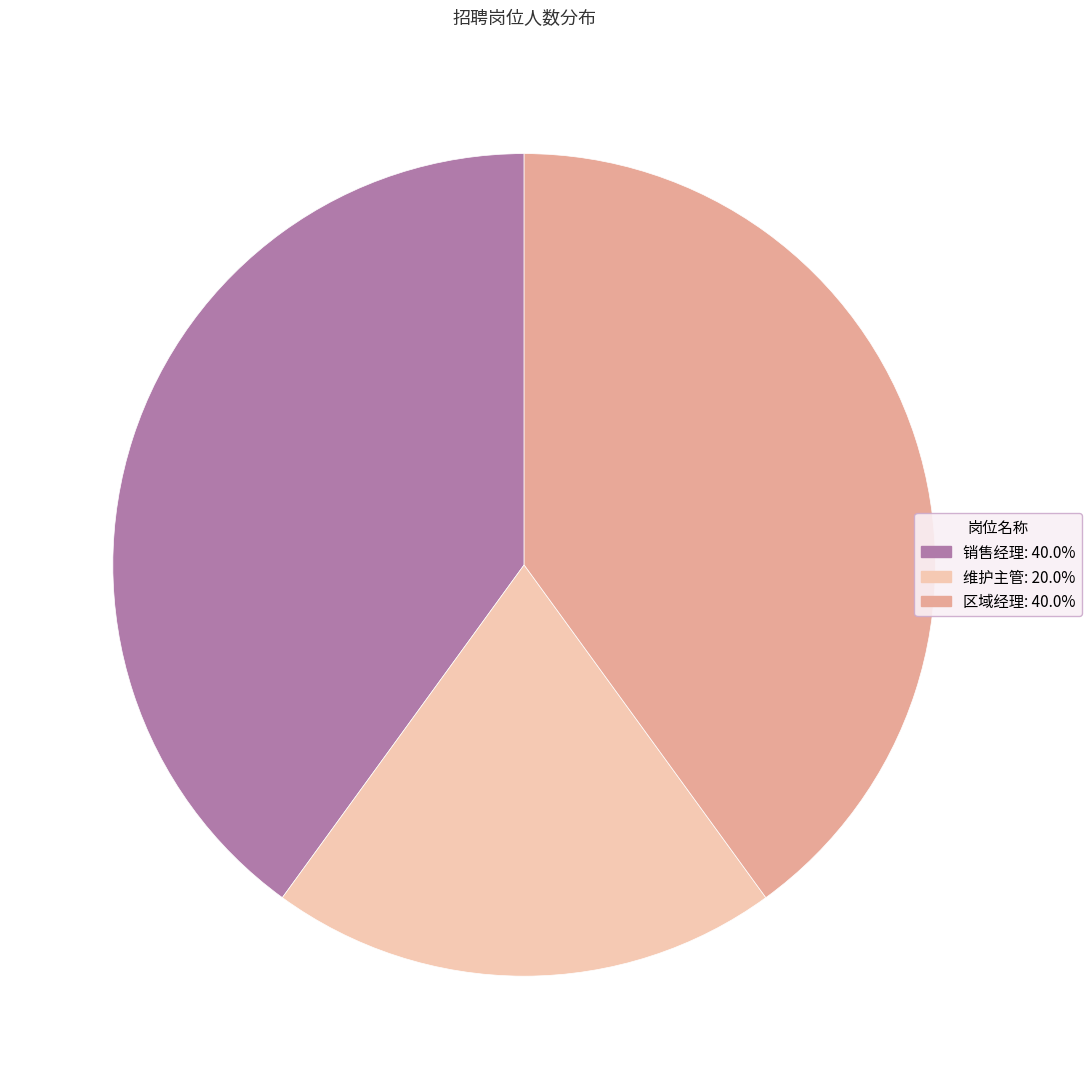

True or false: 维护主管 accounts for 14% of the total.

False